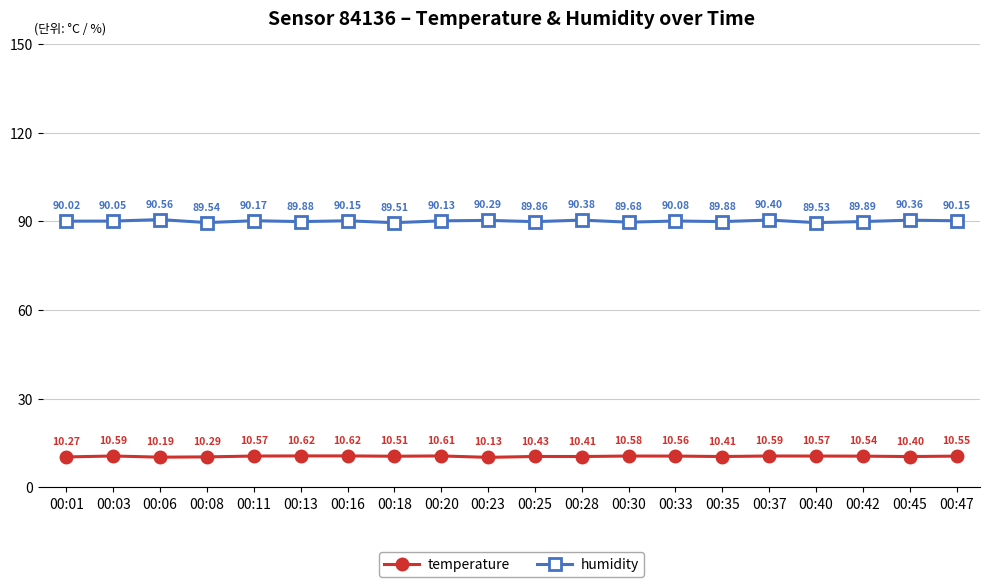

Does the chart have visible grid lines?

Yes